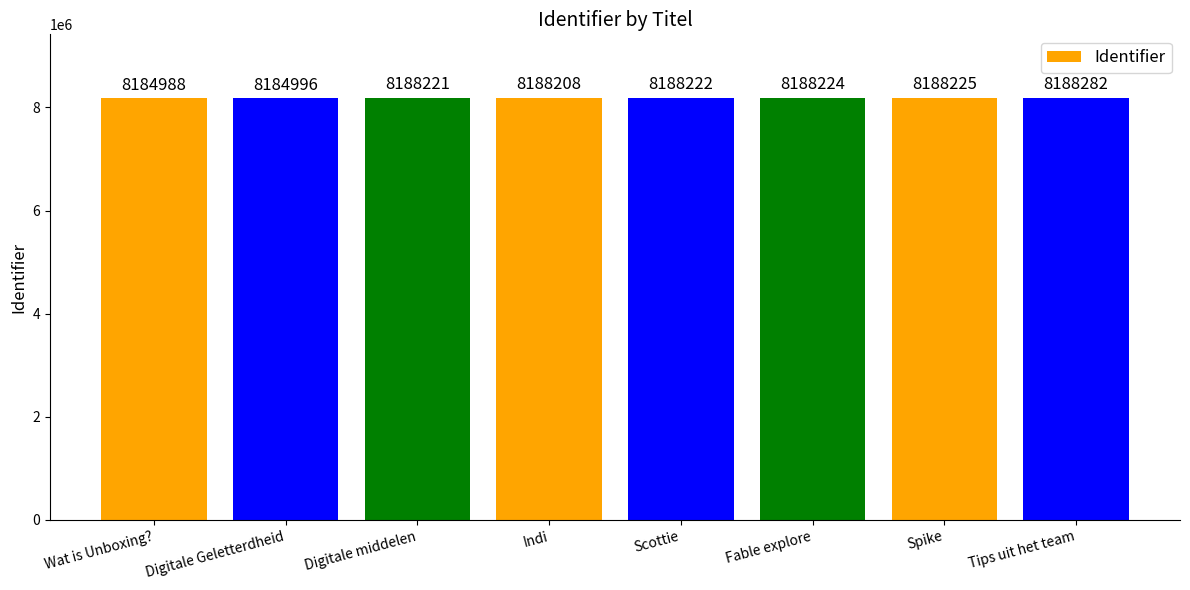

True or false: the data shows 8188282 at Tips uit het team.

True